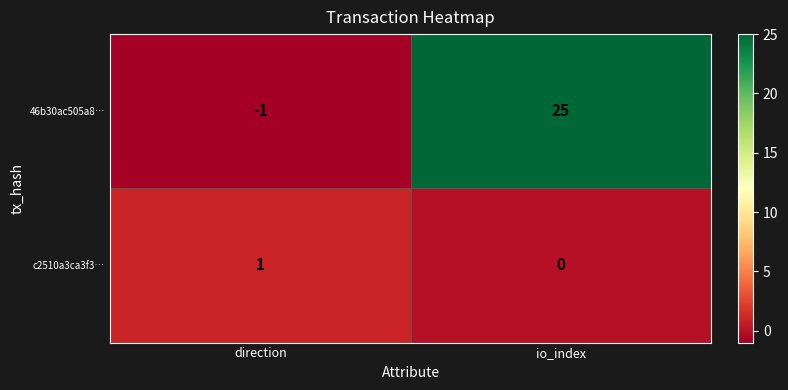

Rank the series by their maximum value, from lowest to highest.

c2510a3ca3f3…, 46b30ac505a8…